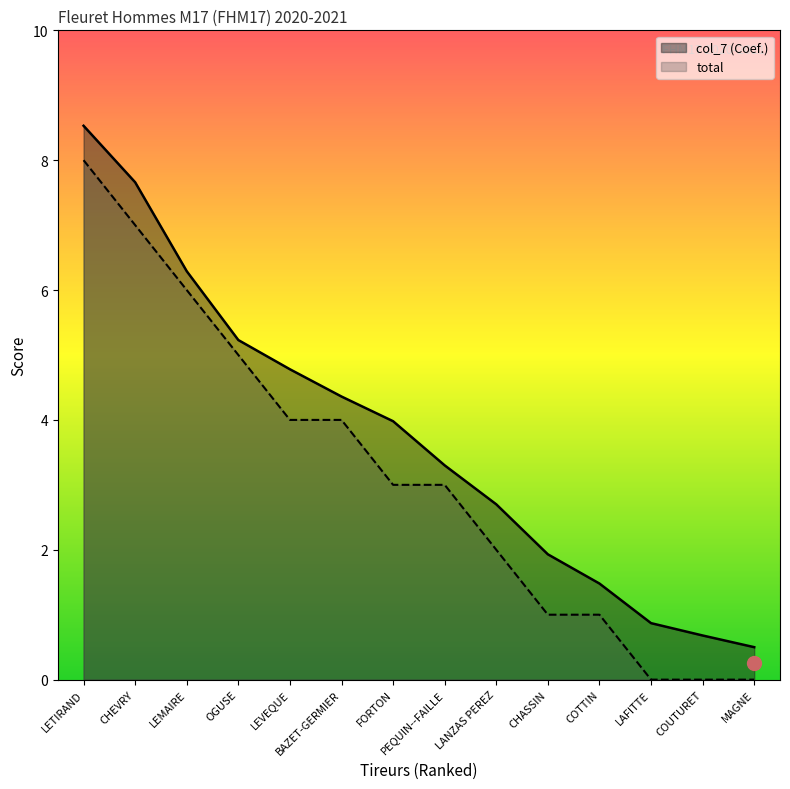

What is the approximate value of total at BAZET-GERMIER?

4.0